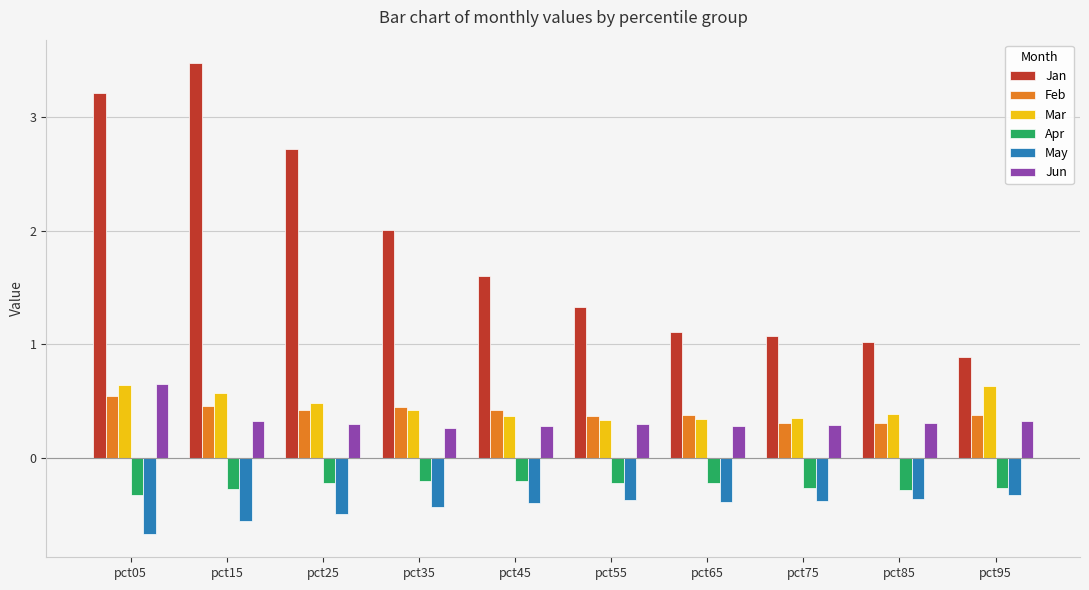

How many data points in Jan are less than 1?

1